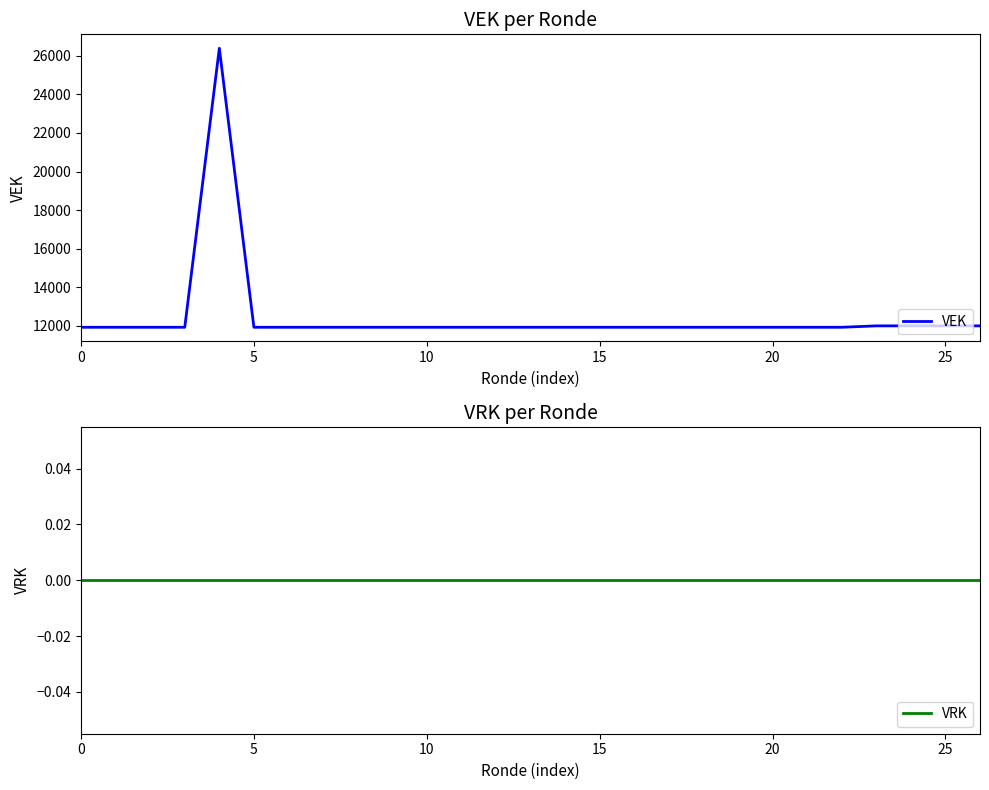

What is the label of the 19th point from the left?

18